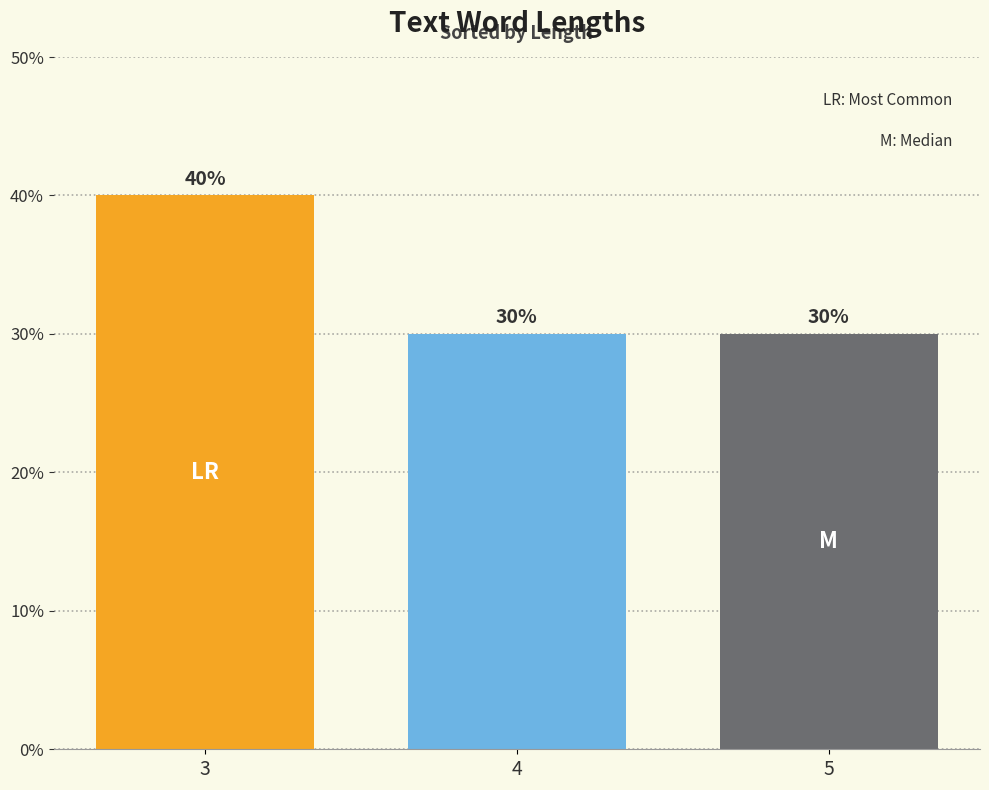

Is it true that the value at 4 is 42?

False